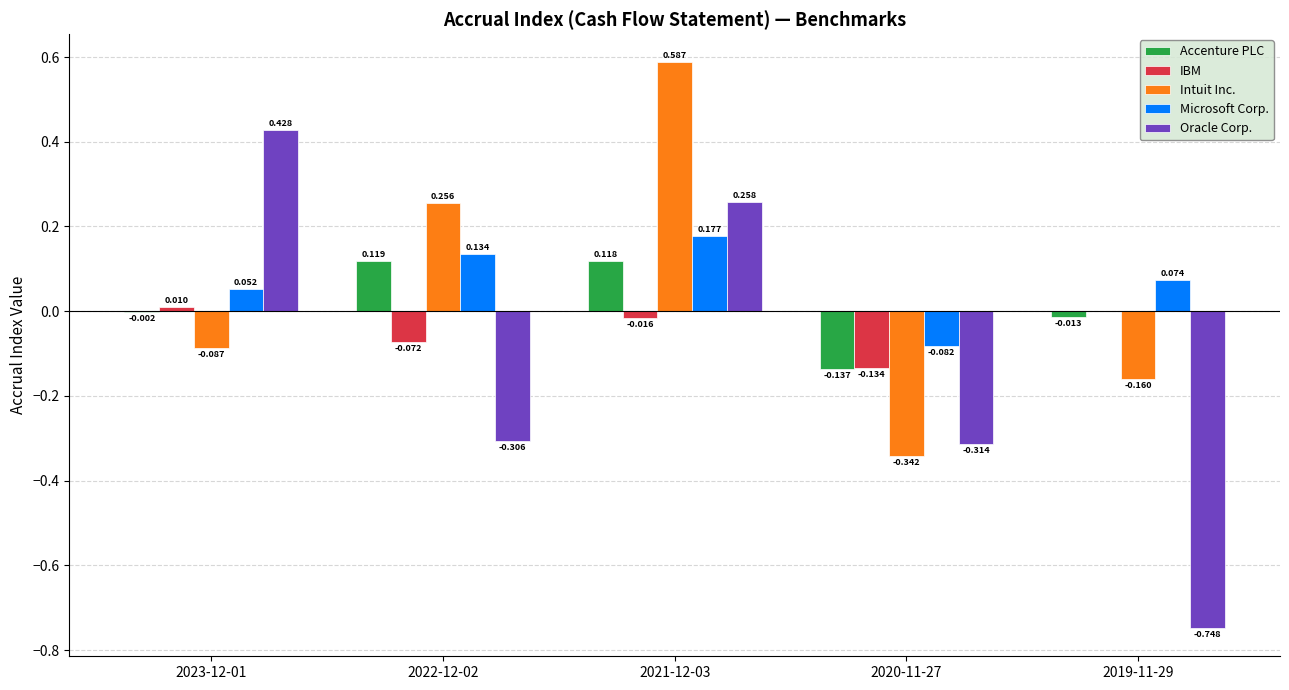

What are all the series names shown in the legend?

Accenture PLC, IBM, Intuit Inc., Microsoft Corp., Oracle Corp.